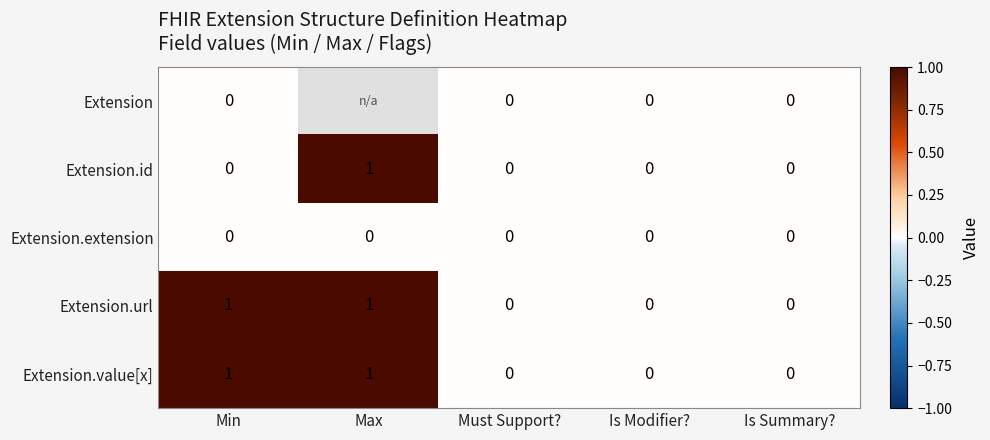

At which category is the sum across all series the highest?

Min